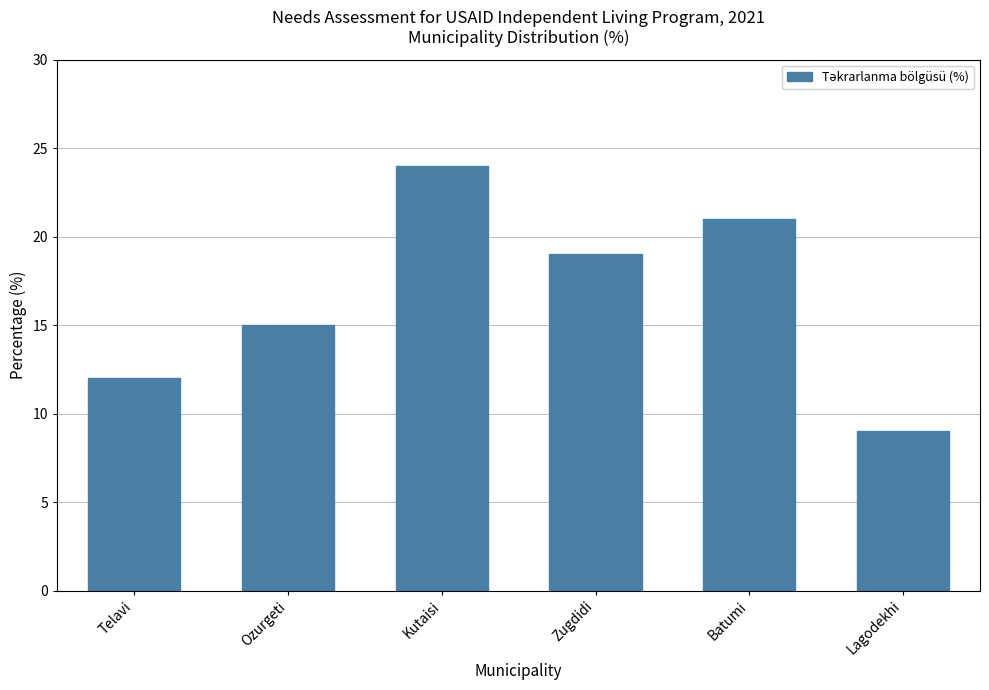

Reading left to right, list all the values displayed in this chart.

Telavi=12	Ozurgeti=15	Kutaisi=24	Zugdidi=19	Batumi=21	Lagodekhi=9